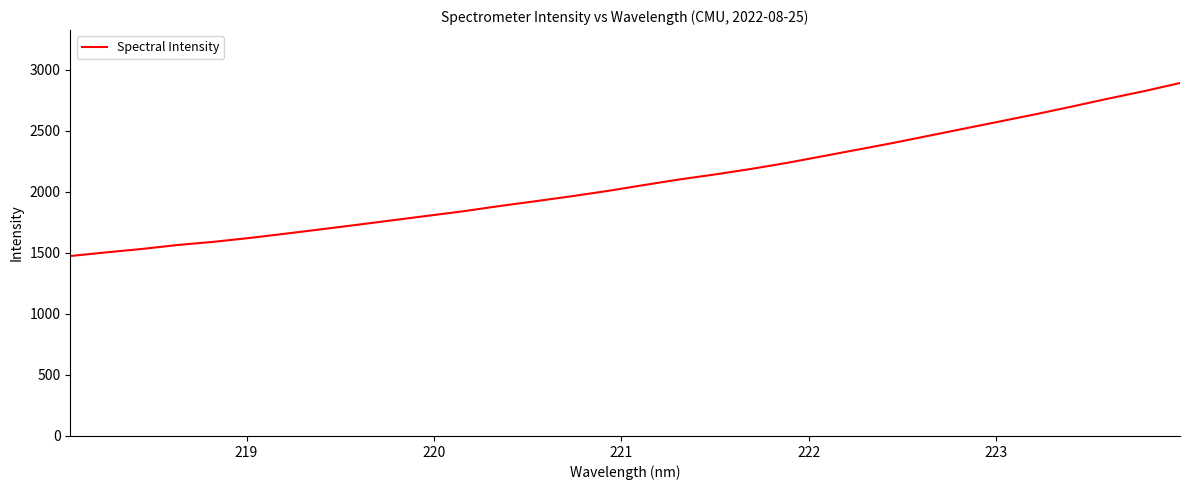

Is this an area chart (filled region under the line)?

No